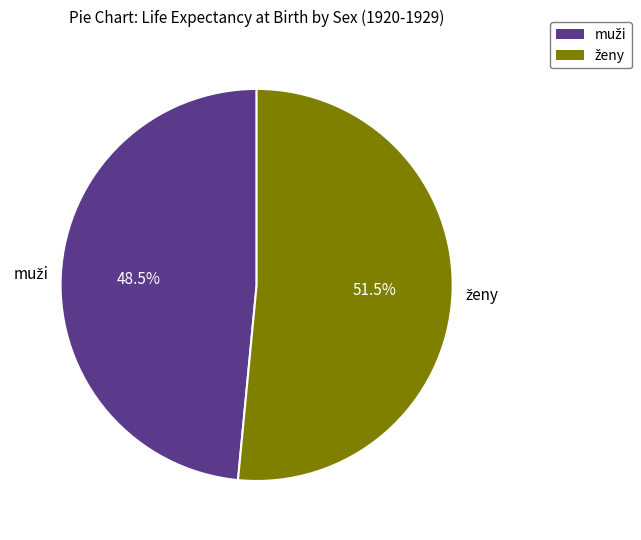

Does any single category account for the majority?

Yes